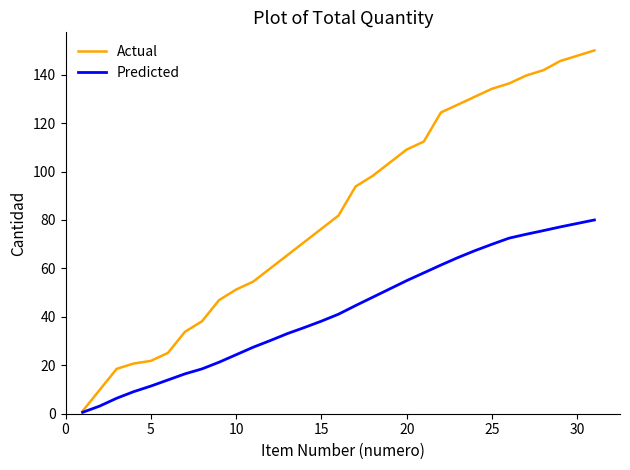

Which series has the largest range (max minus min)?

Actual